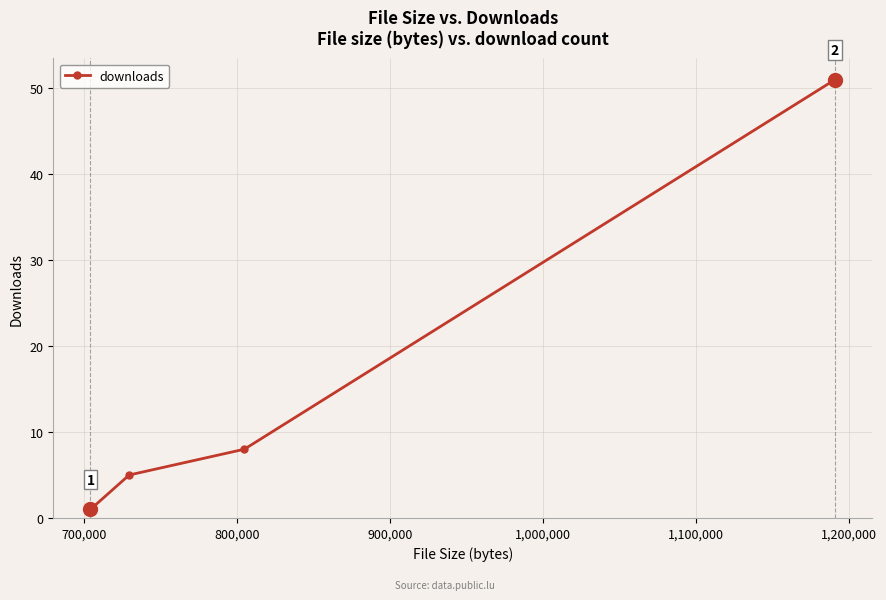

What is the greatest value displayed?

51